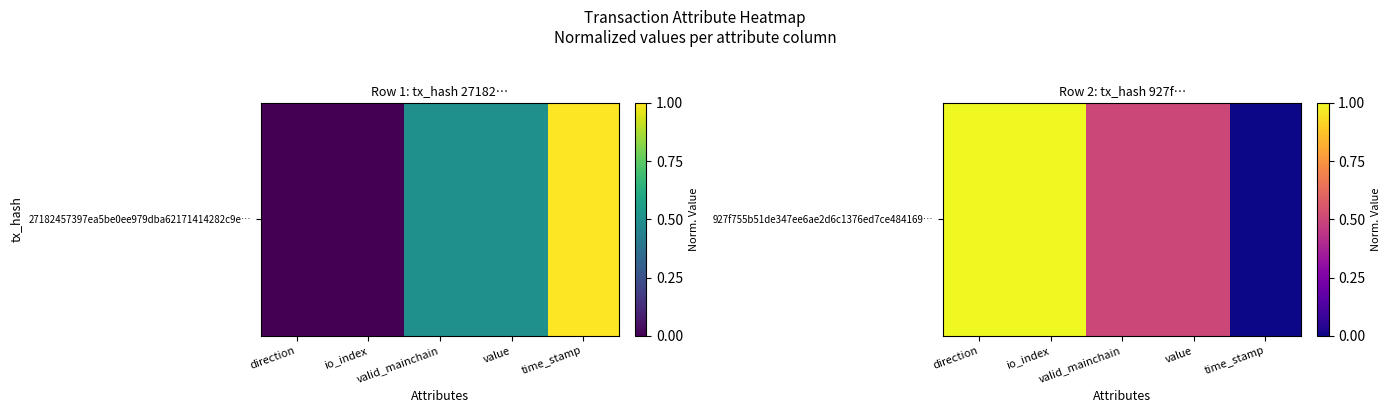

Count the values in the range 0 to 1.

5